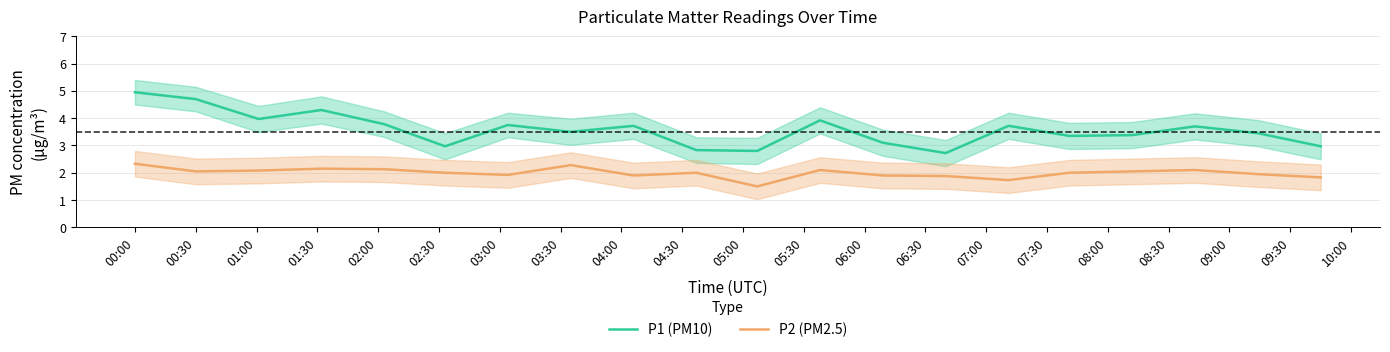

The value of P2 (PM2.5) at 00:30 is 0.5. True or false?

False